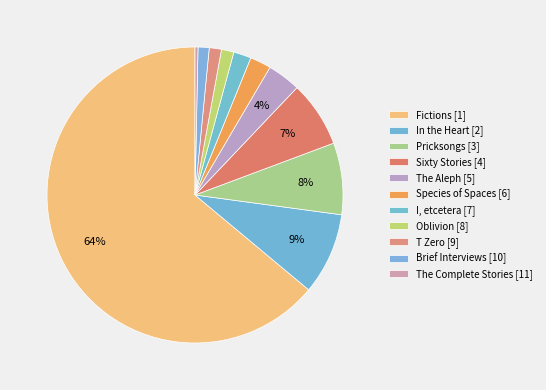

How many slices are in this pie chart?

11